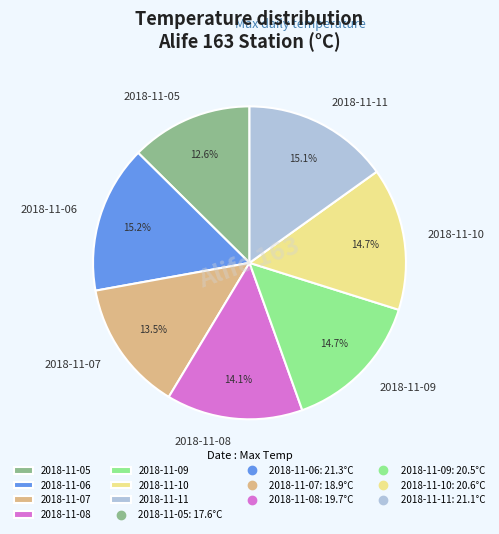

To the nearest percent, what is the combined percentage of 2018-11-08 and 2018-11-10?

29%